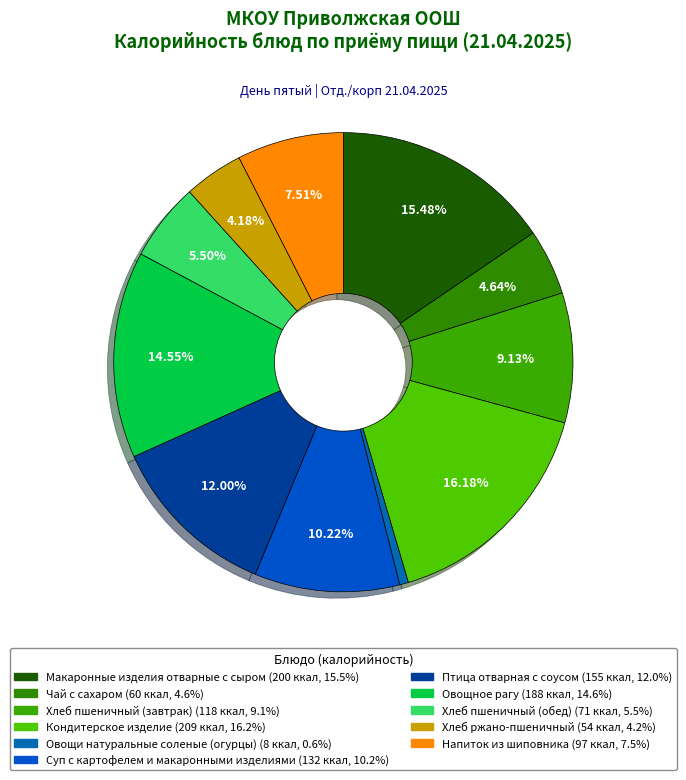

Count the number of slices in the pie.

11